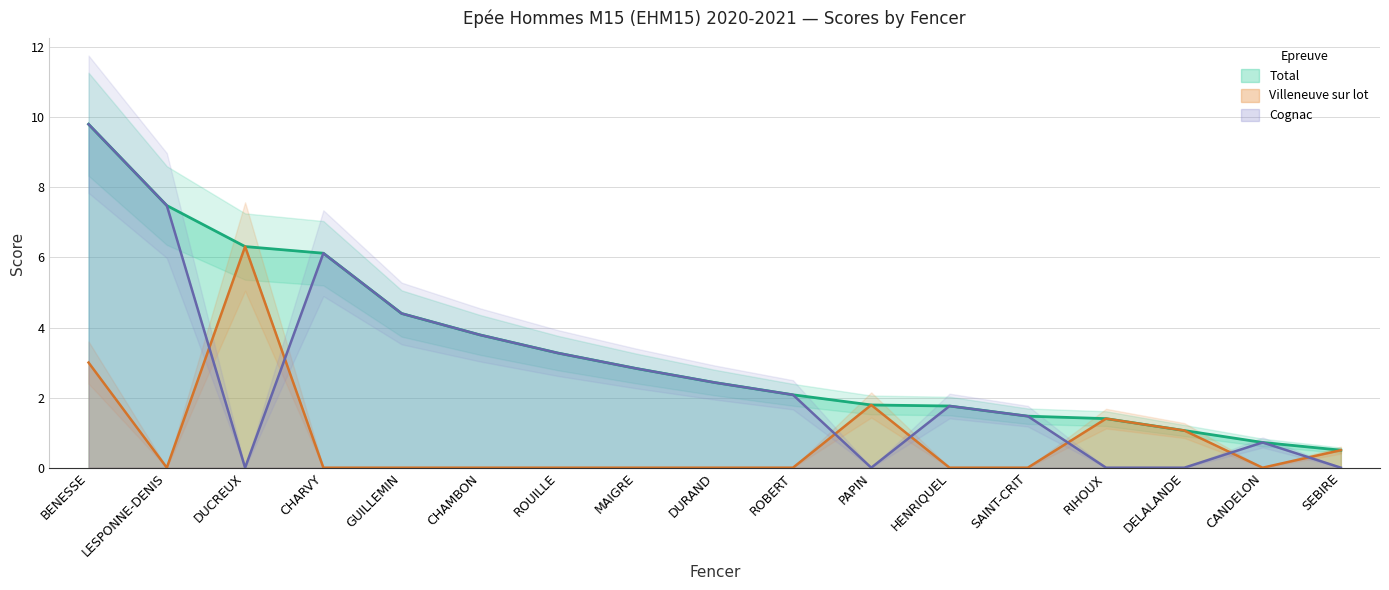

Which category has the highest value across all series?

BENESSE